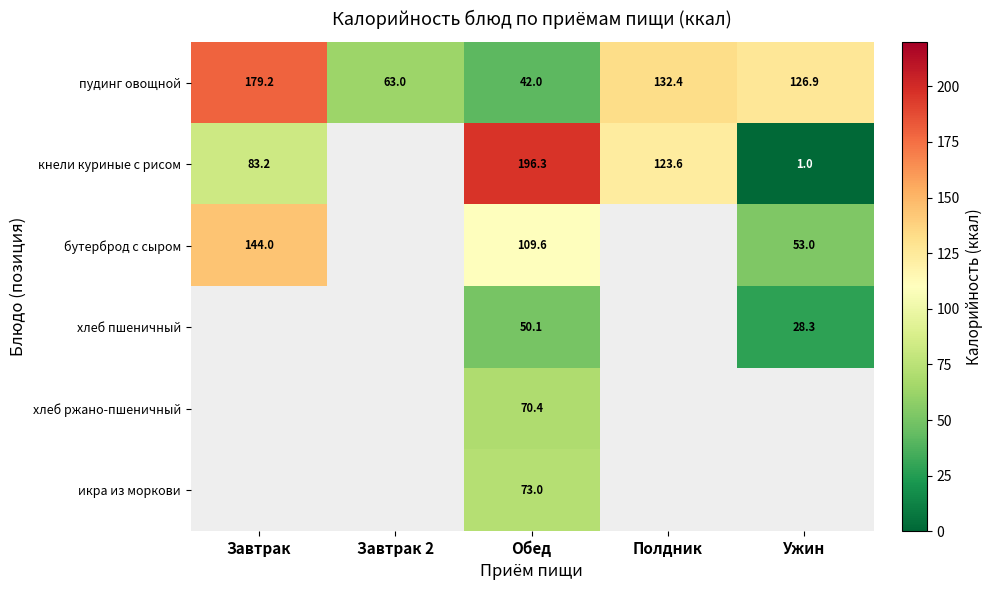

Is it true that хлеб пшеничный equals 28.3 at Ужин?

True